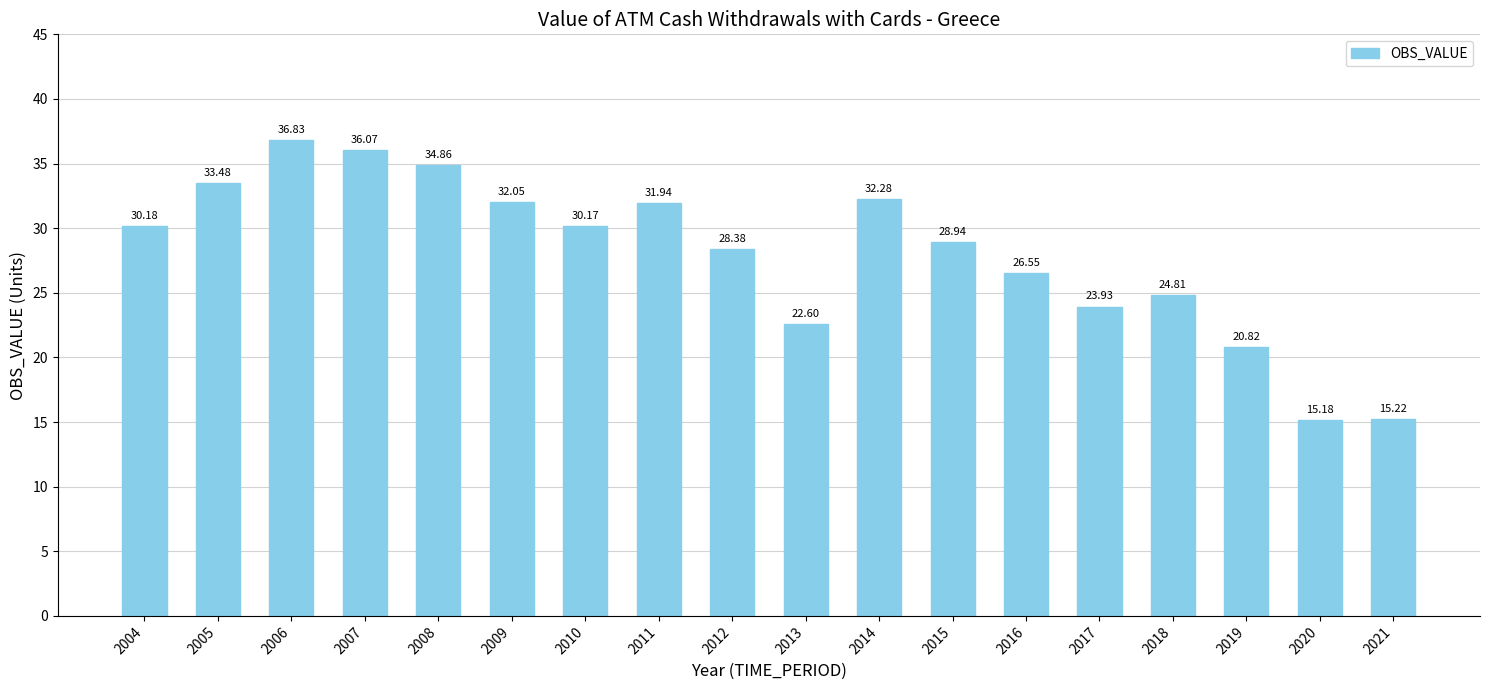

At which label is the value closest to 26?

2016